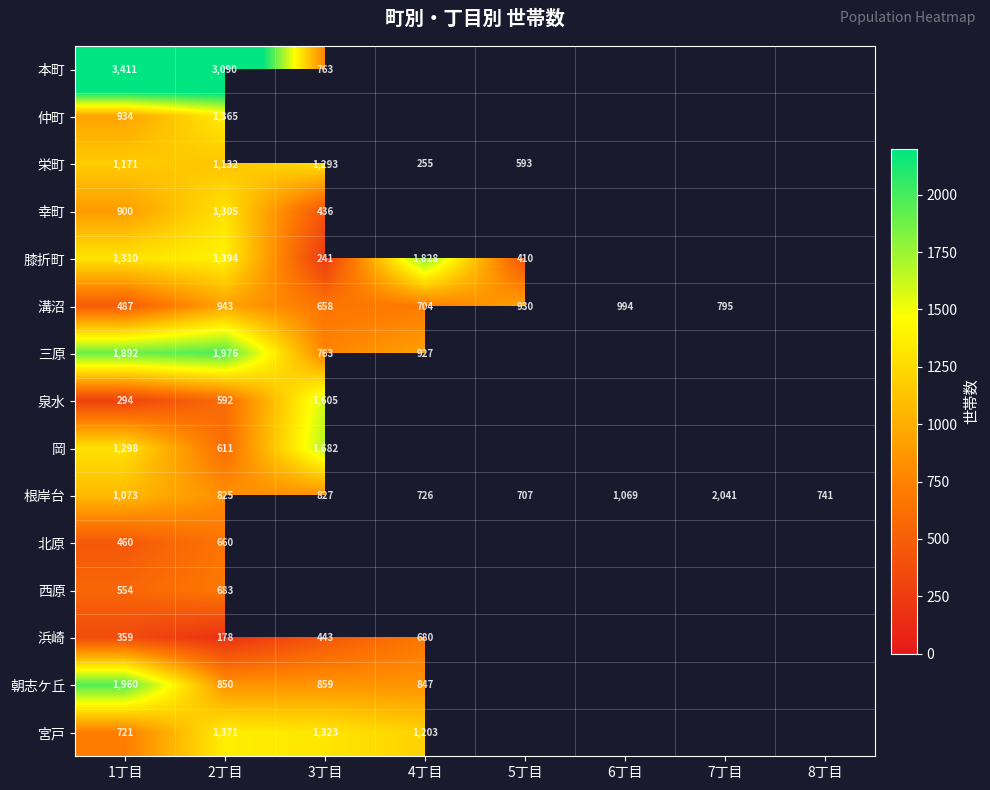

True or false: 宮戸 has a value of 2034.6 at 4丁目.

False